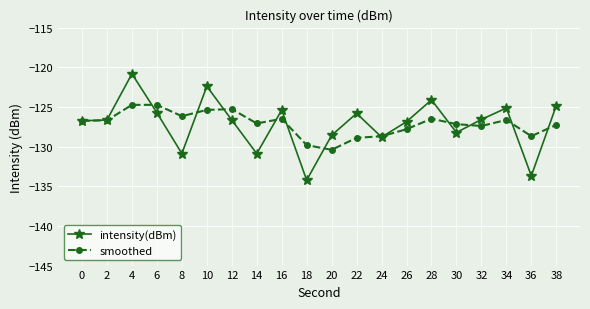

At which category does intensity(dBm) reach its first local peak?

4